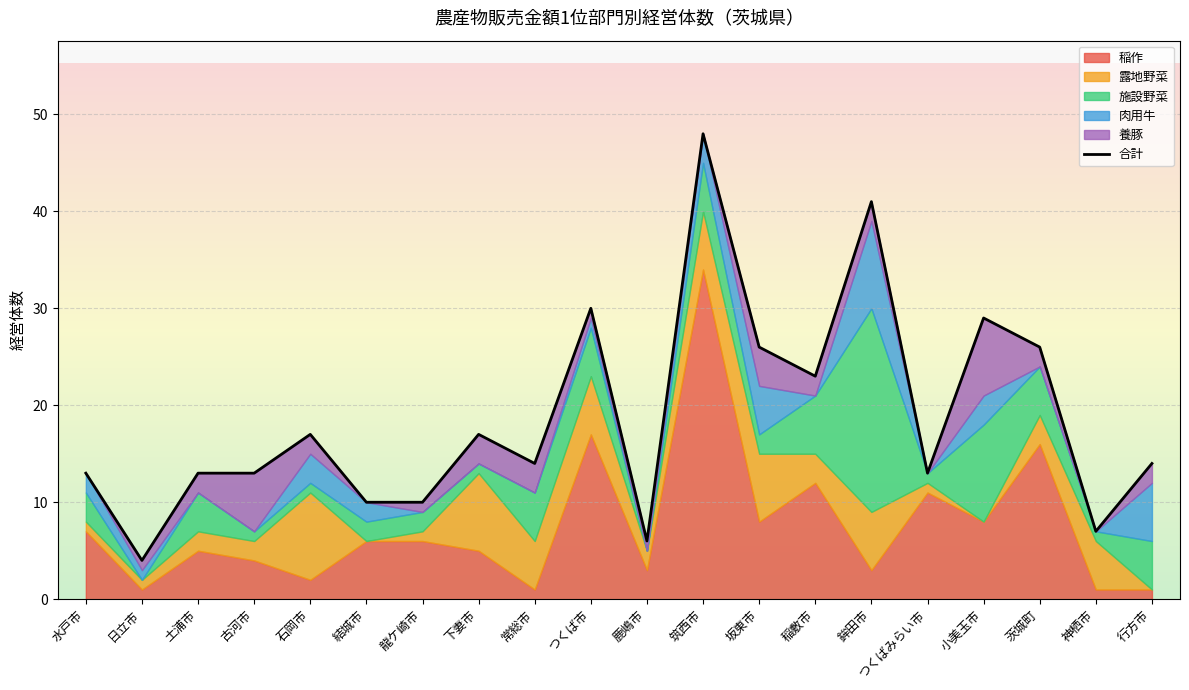

Rank the categories by value from highest to lowest.

筑西市, 鉾田市, つくば市, 小美玉市, 坂東市, 茨城町, 稲敷市, 石岡市, 下妻市, 常総市, 行方市, 水戸市, 土浦市, 古河市, つくばみらい市, 結城市, 龍ケ崎市, 神栖市, 鹿嶋市, 日立市